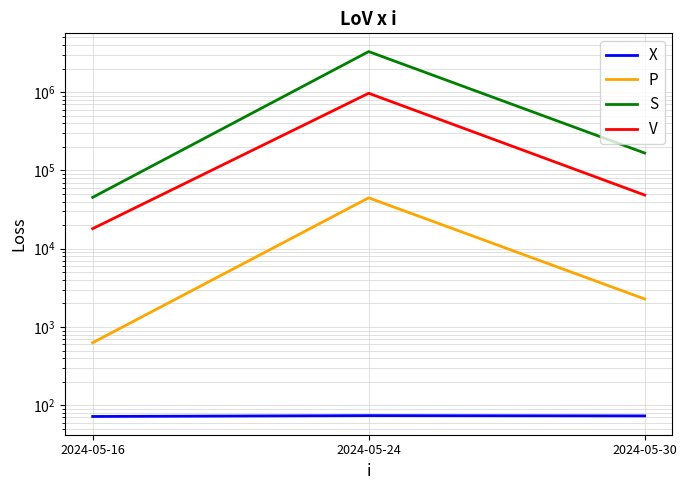

What is the maximum value shown in the chart?

3302967.0